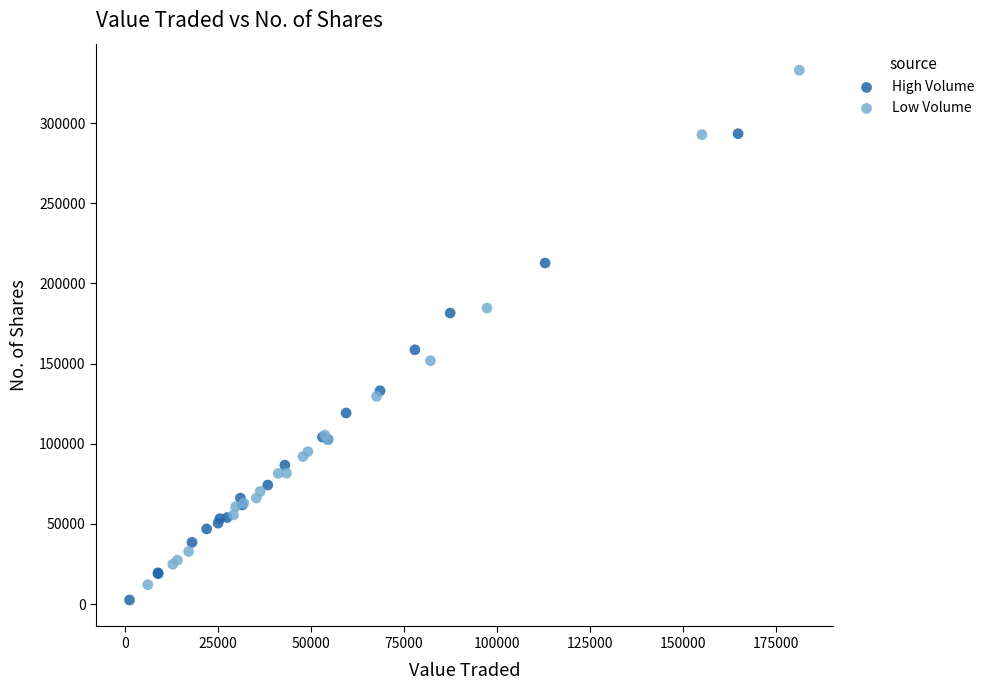

Which series has the widest spread of Y values?

Low Volume